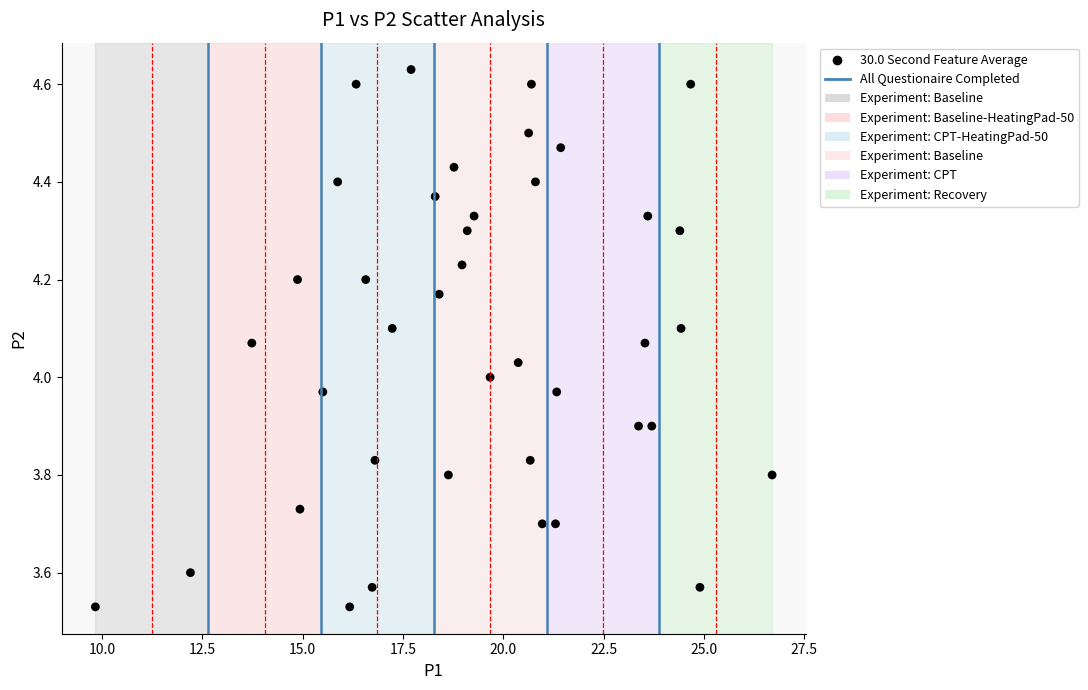

What is the range of Y values (max minus min)?

1.1